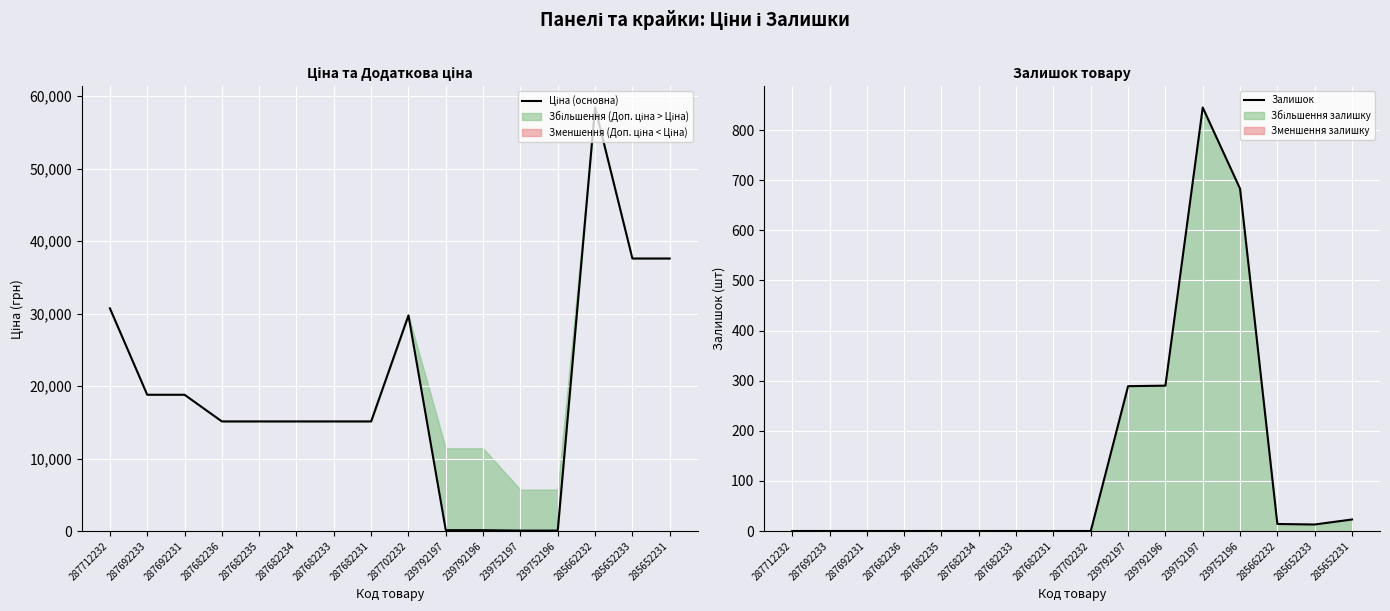

Which label corresponds to the smallest value in the chart?

287712232